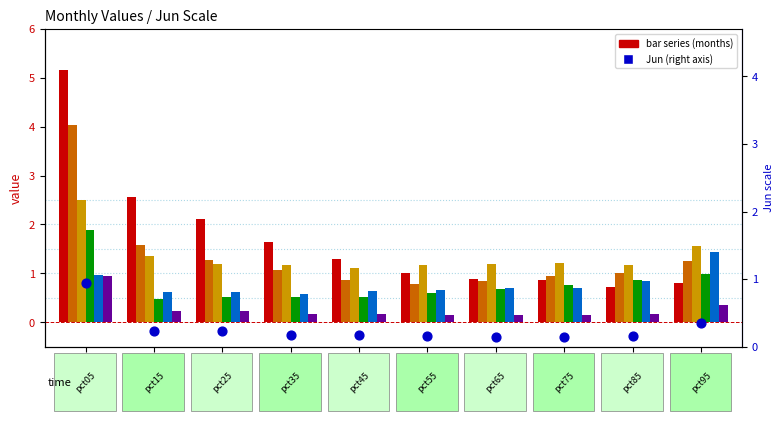

At how many categories does at least one series exceed 3?

1